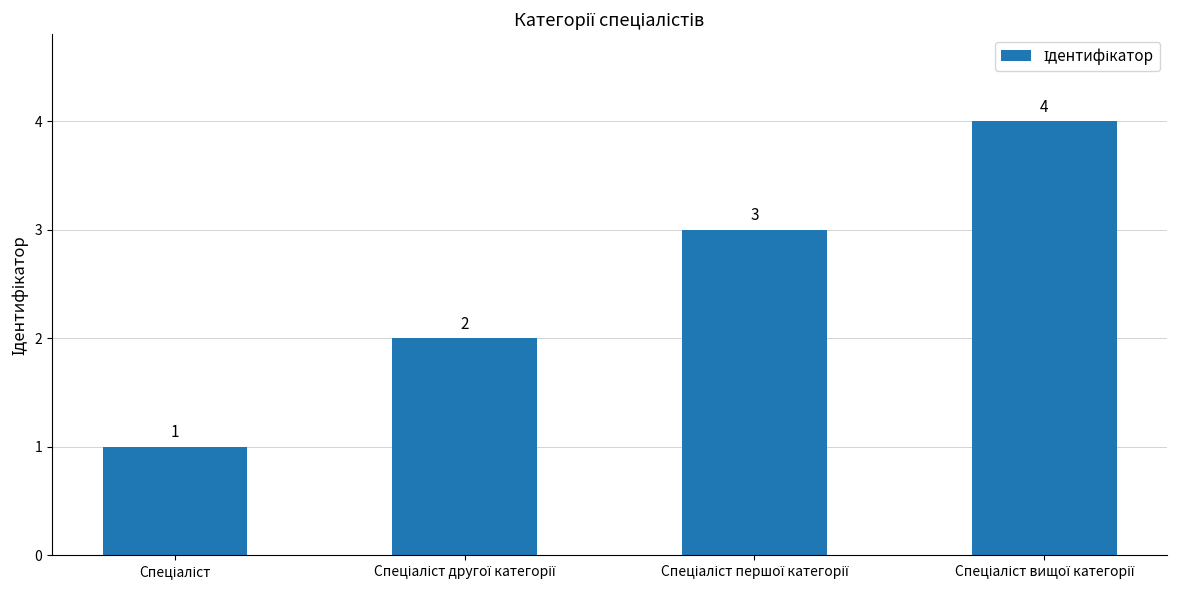

What is the value of the 1st bar from the left?

1